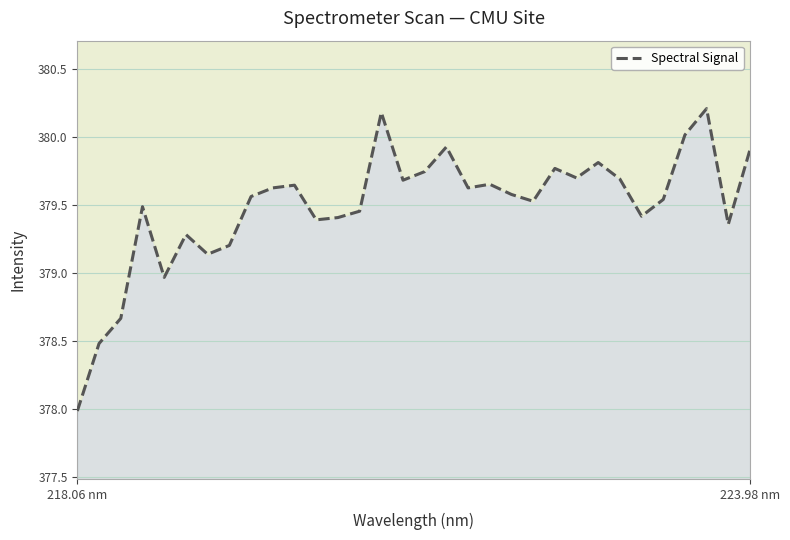

What is the average value?

379.5